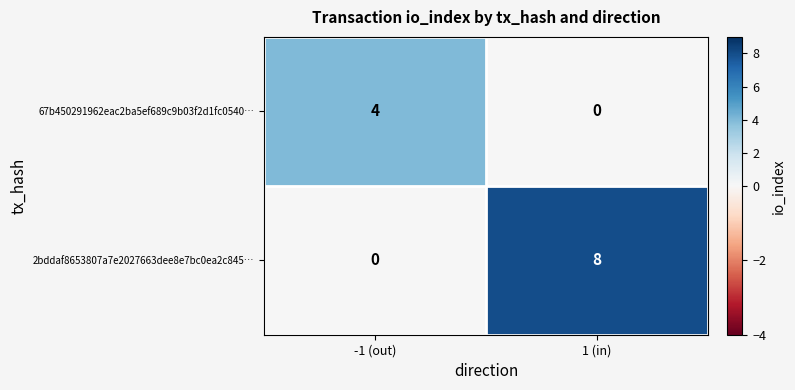

Which series has the largest total across all categories?

2bddaf8653807a7e2027663dee8e7bc0ea2c845…